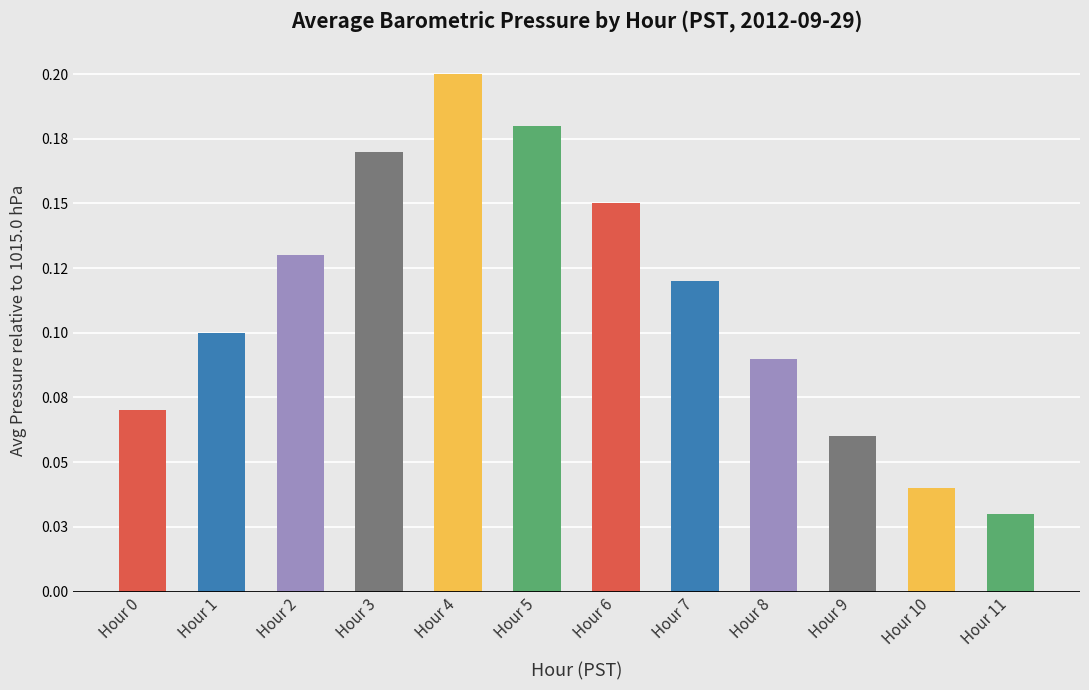

Count the values in the range 0 to 1.

12